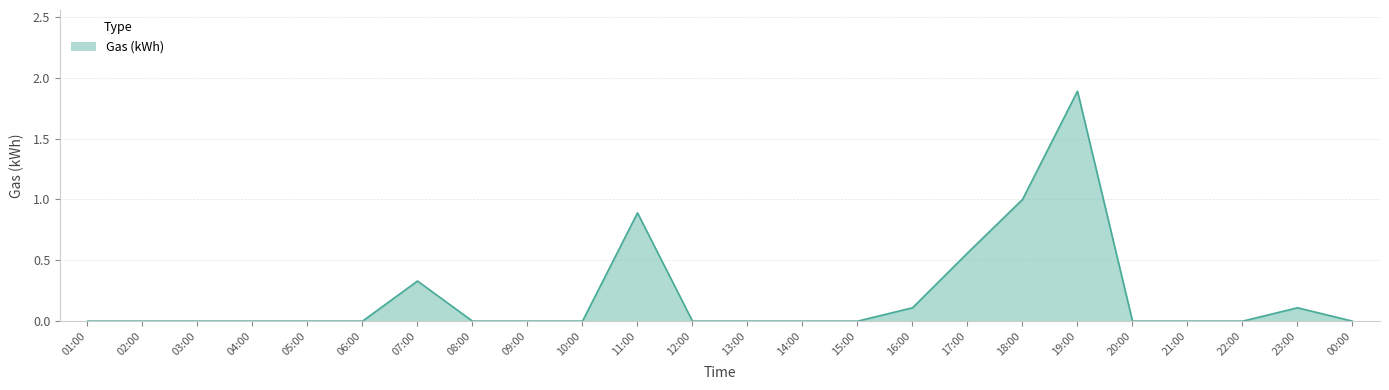

Is it true that the value at 11:00 is 0.9?

True